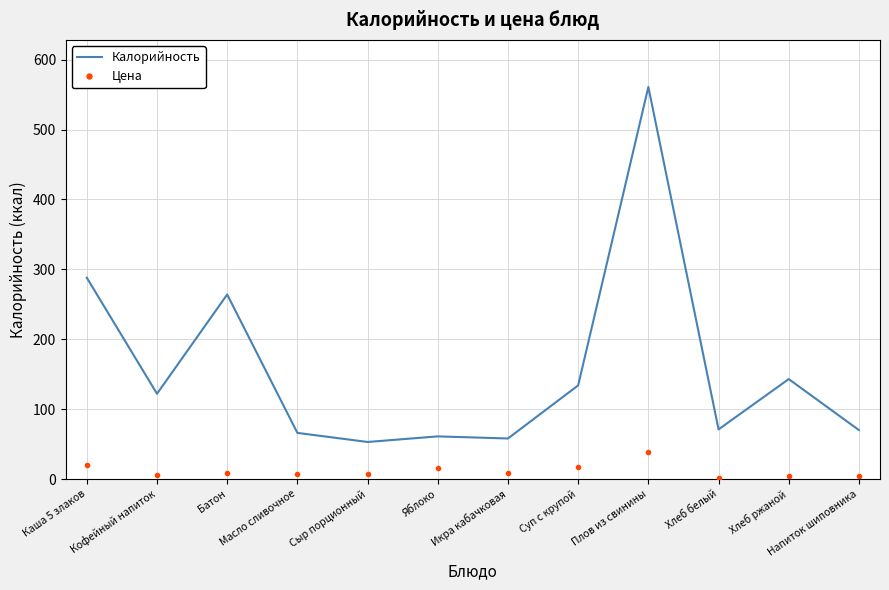

What is the minimum value shown in the chart?

2.1